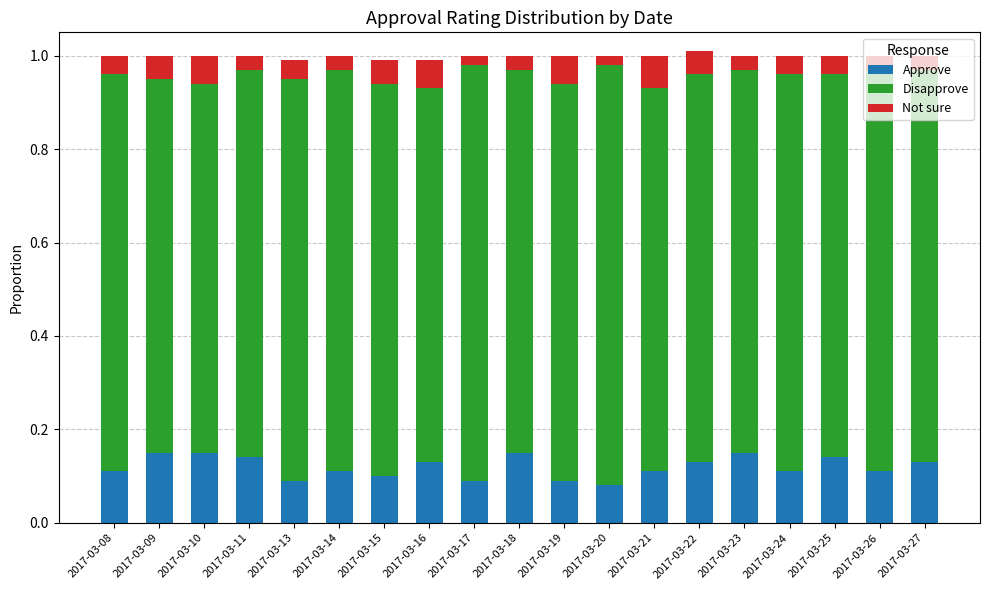

The value of Approve at 2017-03-21 is 0.0. True or false?

False